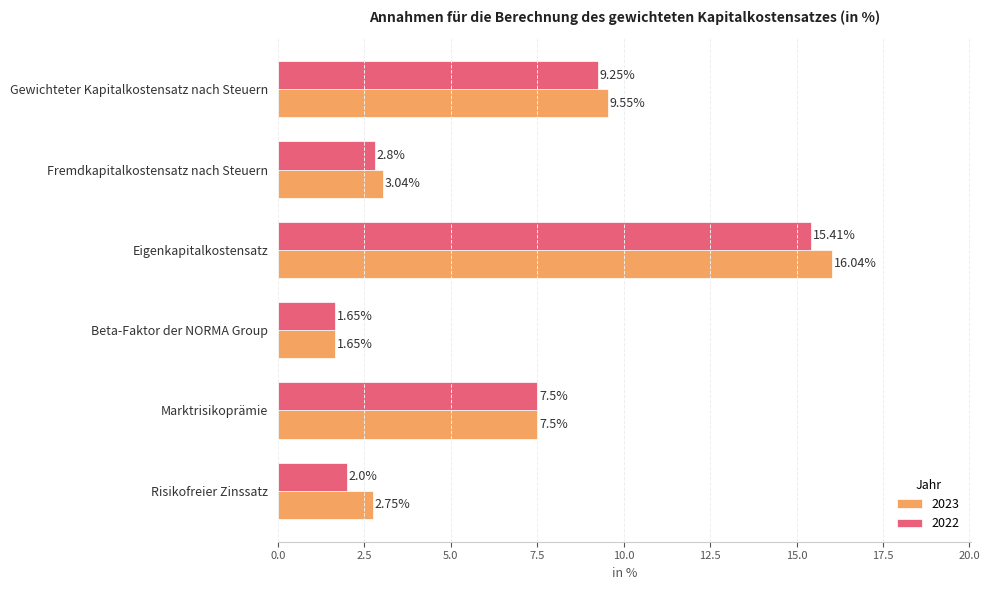

The 2023 series shows 7.5 at Marktrisikoprämie. True or false?

True